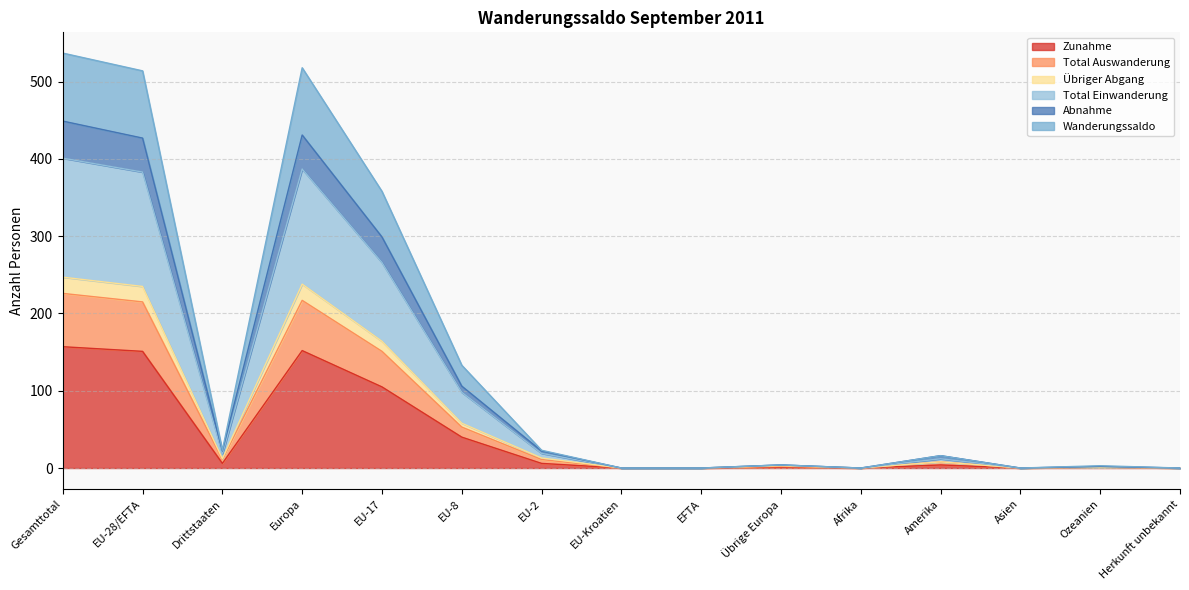

Between EU-2 and Afrika, which is larger?

EU-2